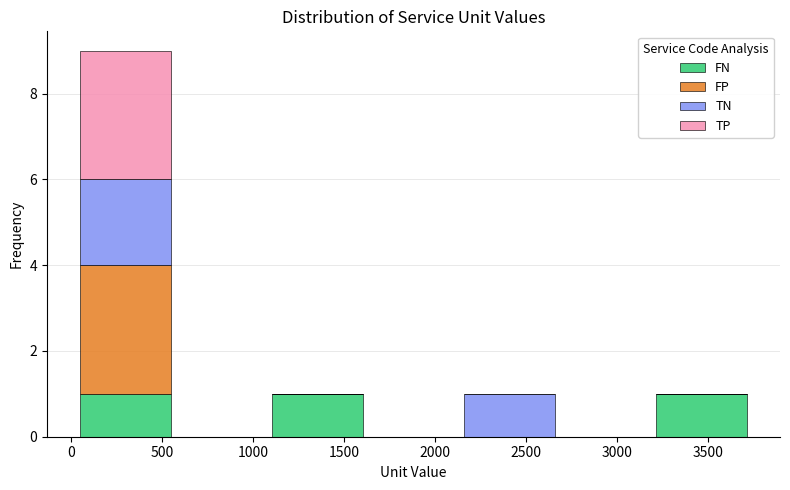

Reading left to right, list every stacked bar in this chart as the range it spans on the x-axis followed by its total height. Neither the bar edges nor the heights are printed on the chart, so give them approximately, as read against the axes.

50 to 550: 9
550 to 1100: 0
1100 to 1600: 1
1600 to 2150: 0
2150 to 2650: 1
2650 to 3200: 0
3200 to 3750: 1